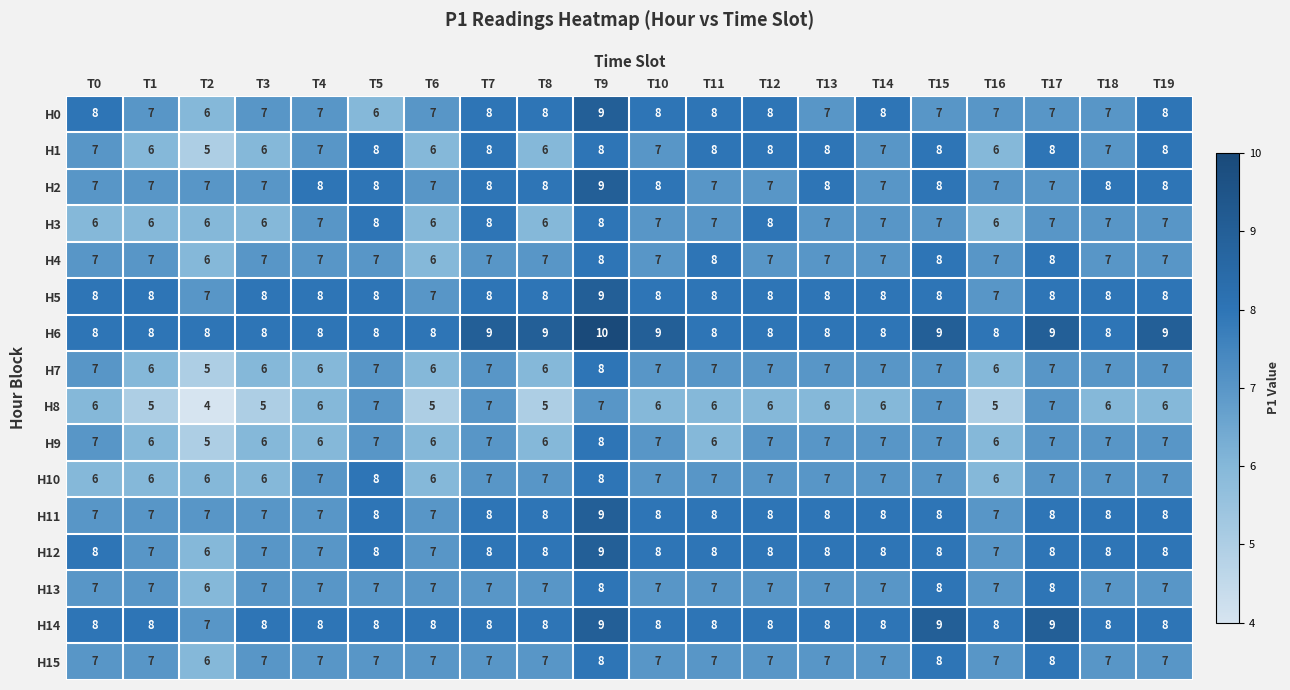

Between T8 and T11, which series saw the biggest shift?

H1